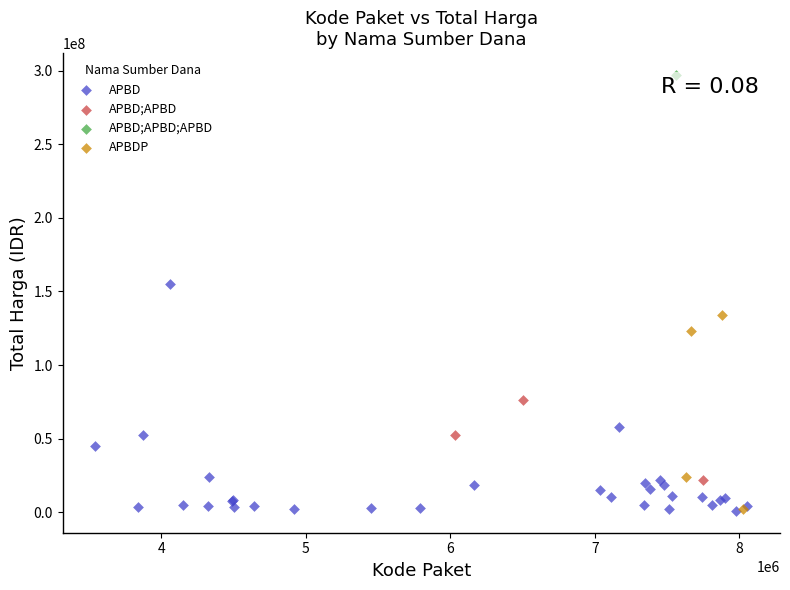

What are all the series names shown in the legend?

APBD, APBD;APBD, APBD;APBD;APBD, APBDP